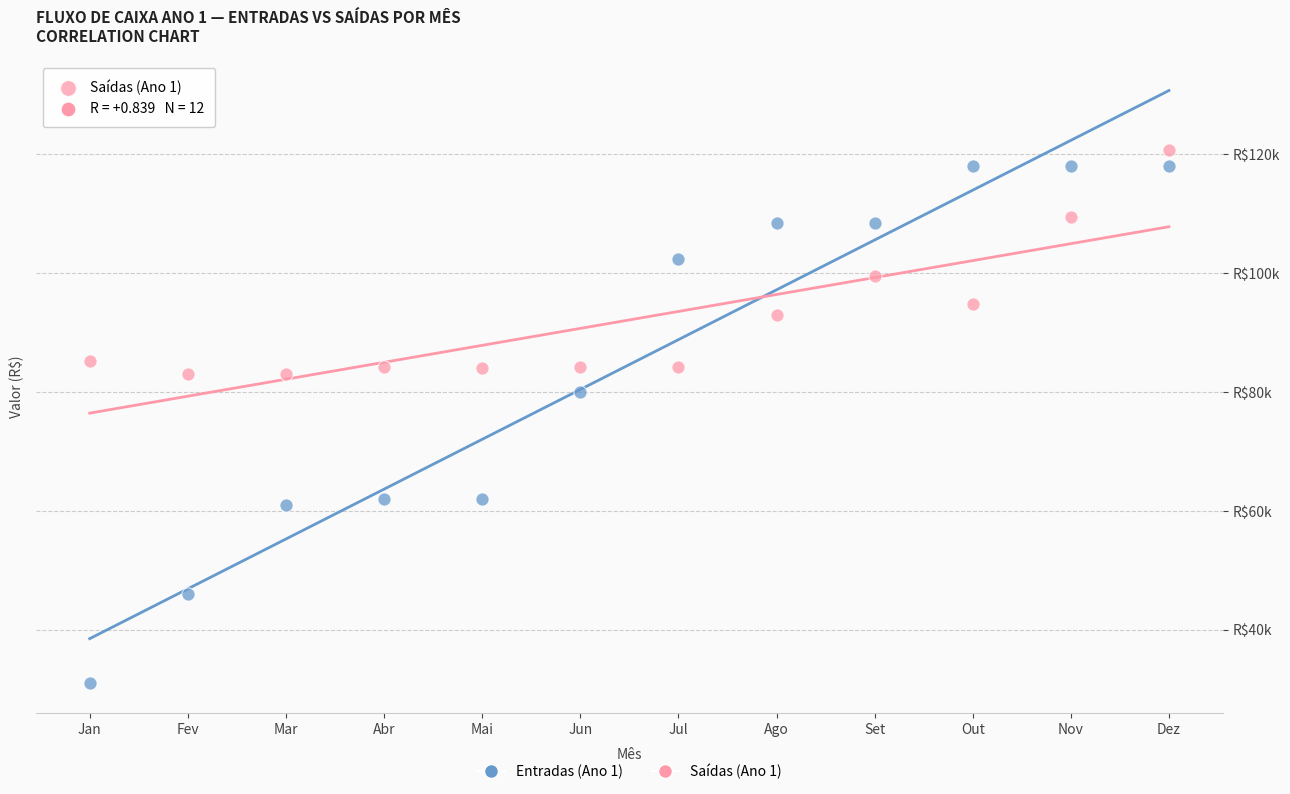

What are all the series names shown in the legend?

Entradas (Ano 1), Saídas (Ano 1)